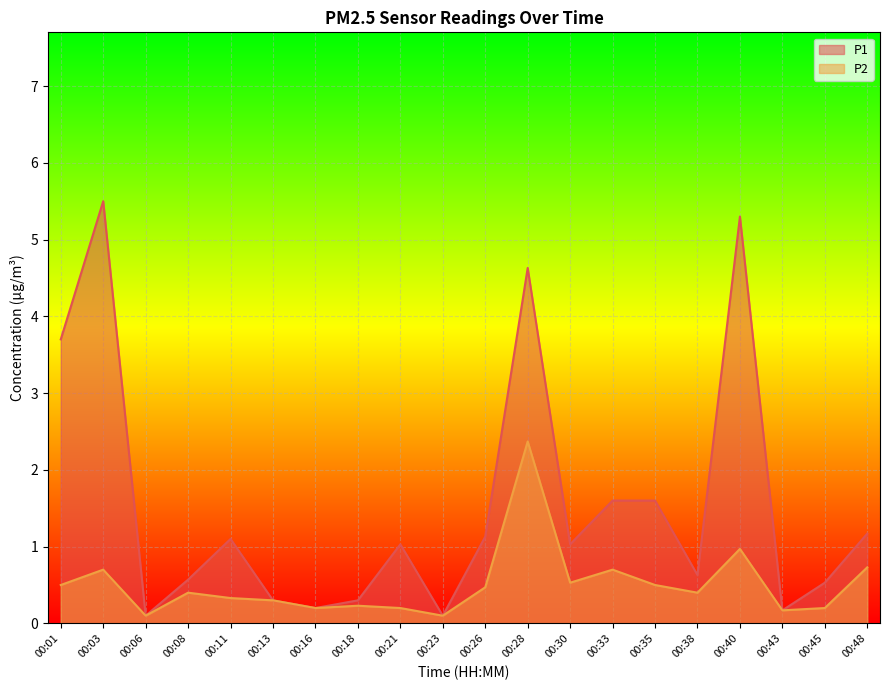

True or false: P1 and P2 cross at least once.

False